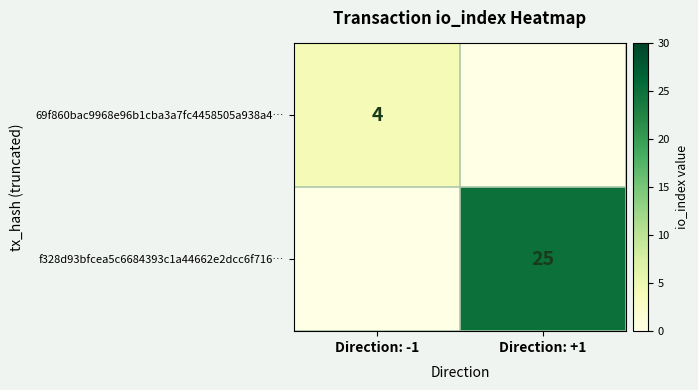

The value of f328d93bfcea5c6684393c1a44662e2dcc6f716… at Direction: +1 is 41. True or false?

False